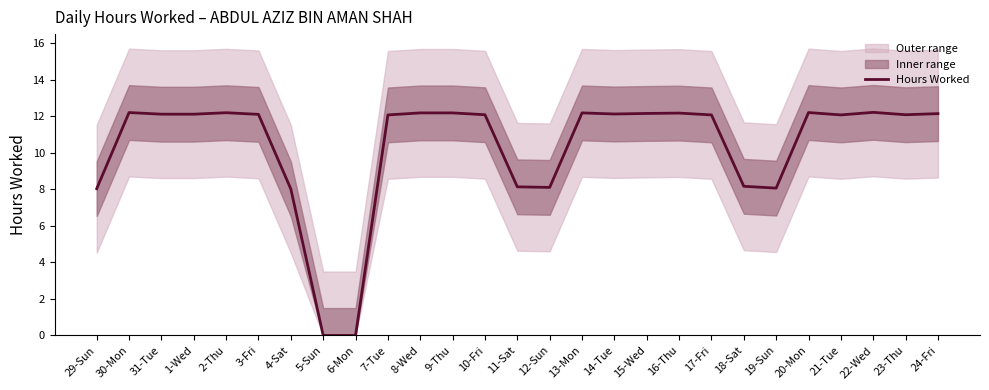

True or false: the data shows 12.1 at 1-Wed.

True